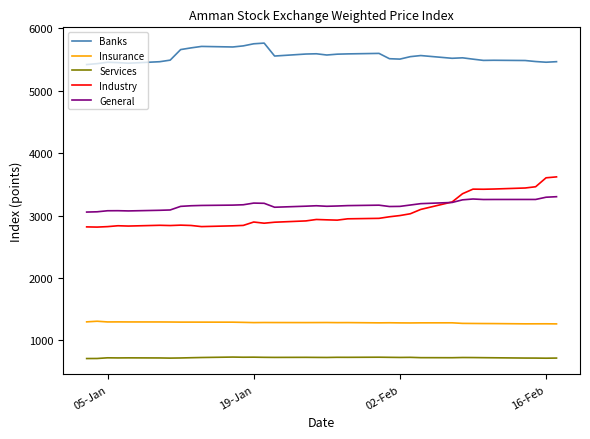

True or false: Insurance and General cross at least once.

False